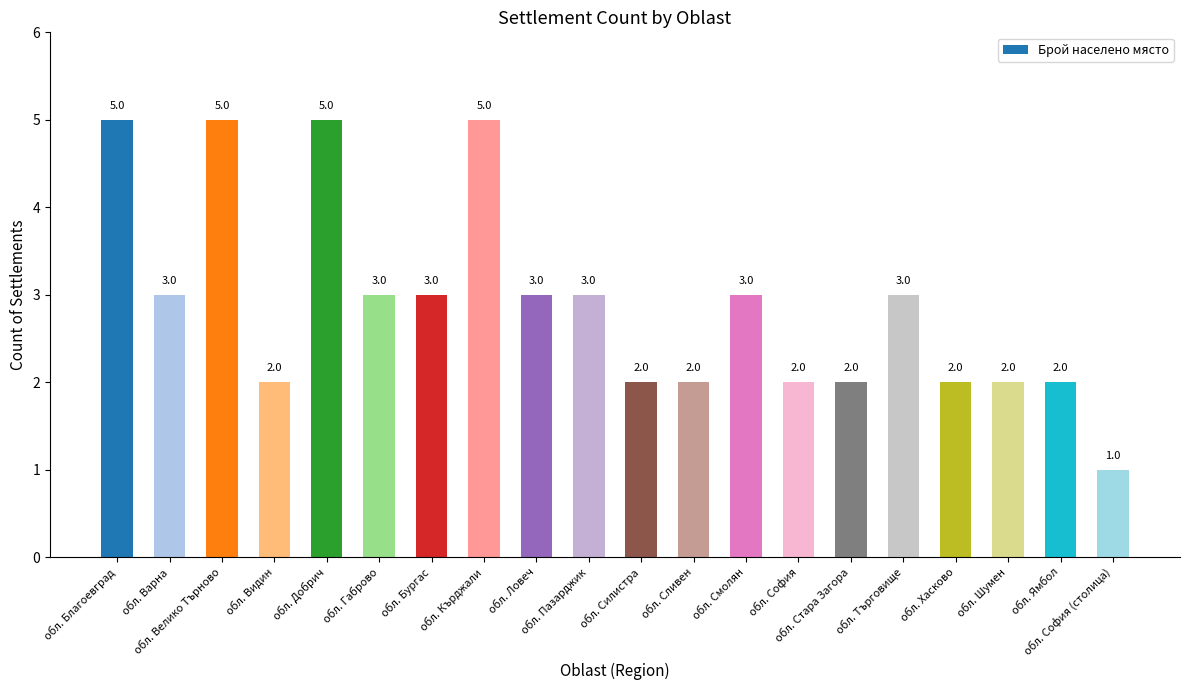

What is the difference between the maximum and minimum values?

4